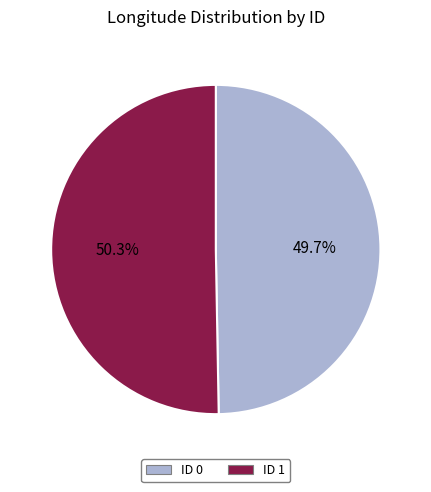

To the nearest percent, what is the average slice percentage?

50%